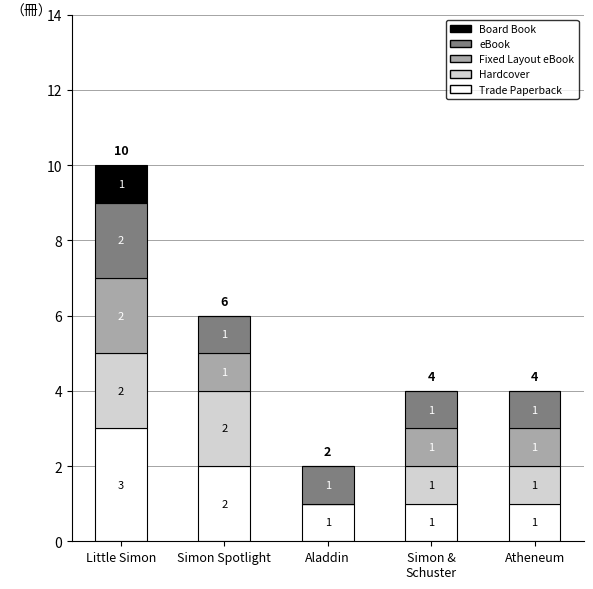

What are all the series names shown in the legend?

Board Book, eBook, Fixed Layout eBook, Hardcover, Trade Paperback